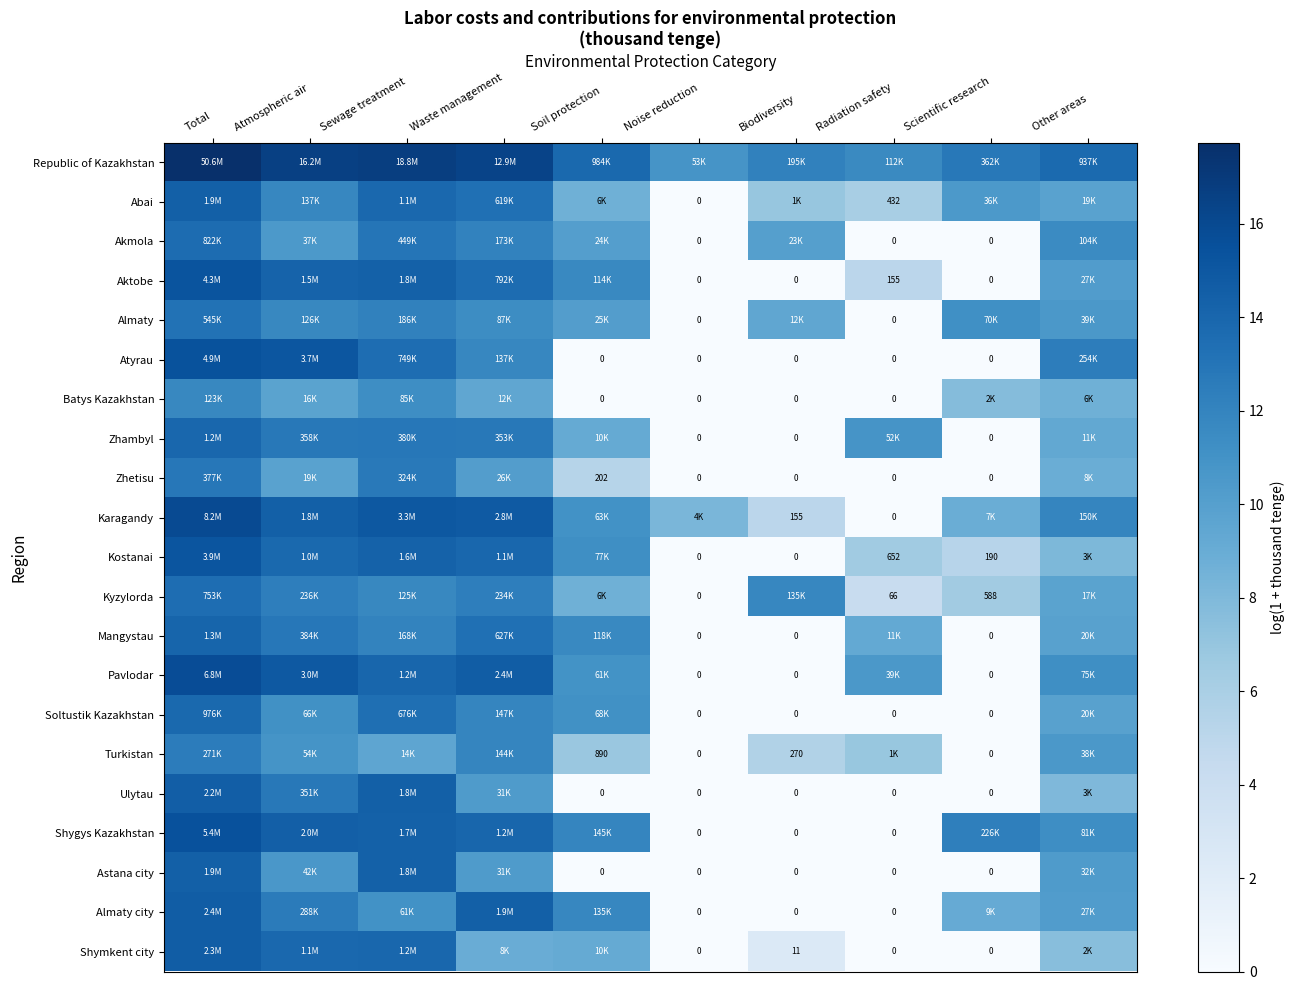

The value of Astana city at Waste management is 16.5. True or false?

False